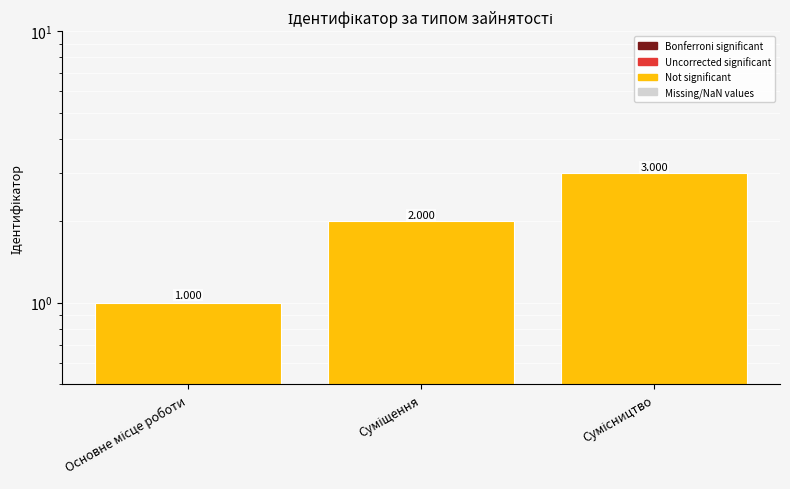

Reading left to right, extract all data points from this chart.

Основне місце роботи=1	Суміщення=2	Сумісництво=3